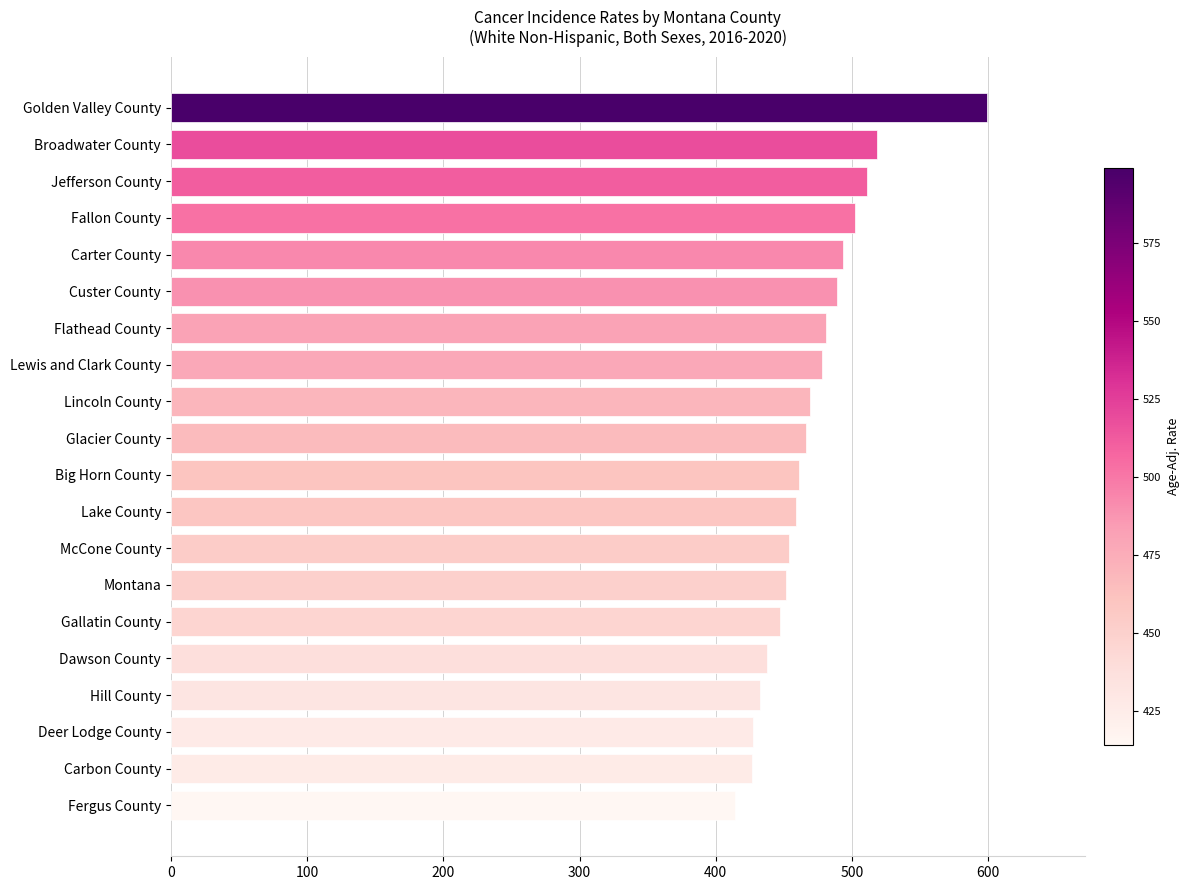

Which has a higher value, Flathead County or Hill County?

Flathead County